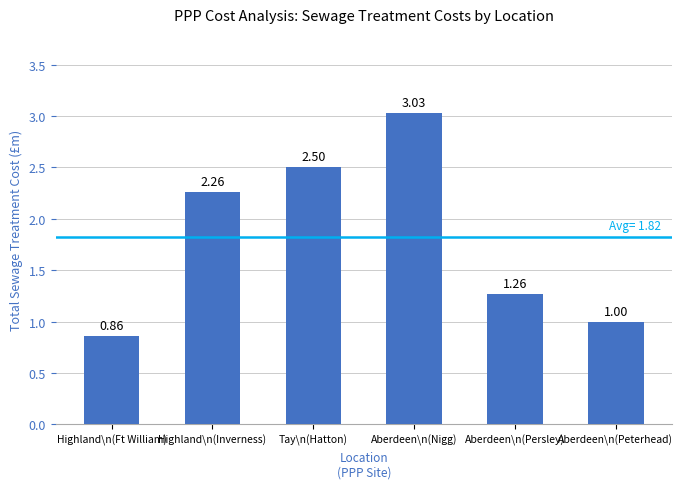

What is the change in value from Highland\n(Inverness) to Aberdeen\n(Peterhead)?

-1.3